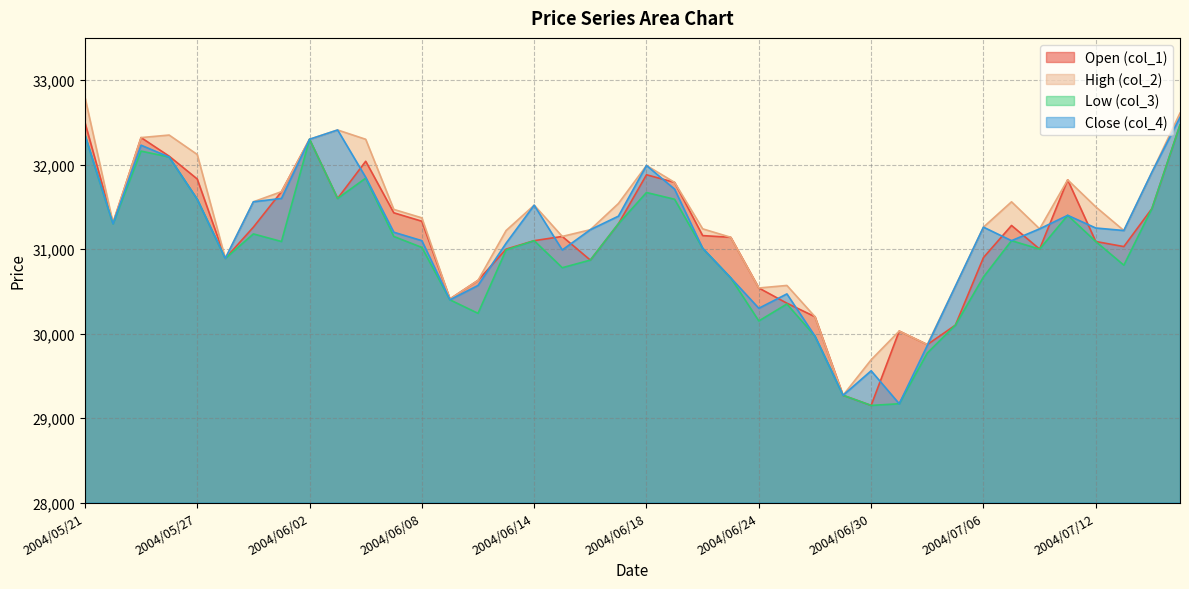

Which category has the lowest value in the col_1 series?

2004/06/30